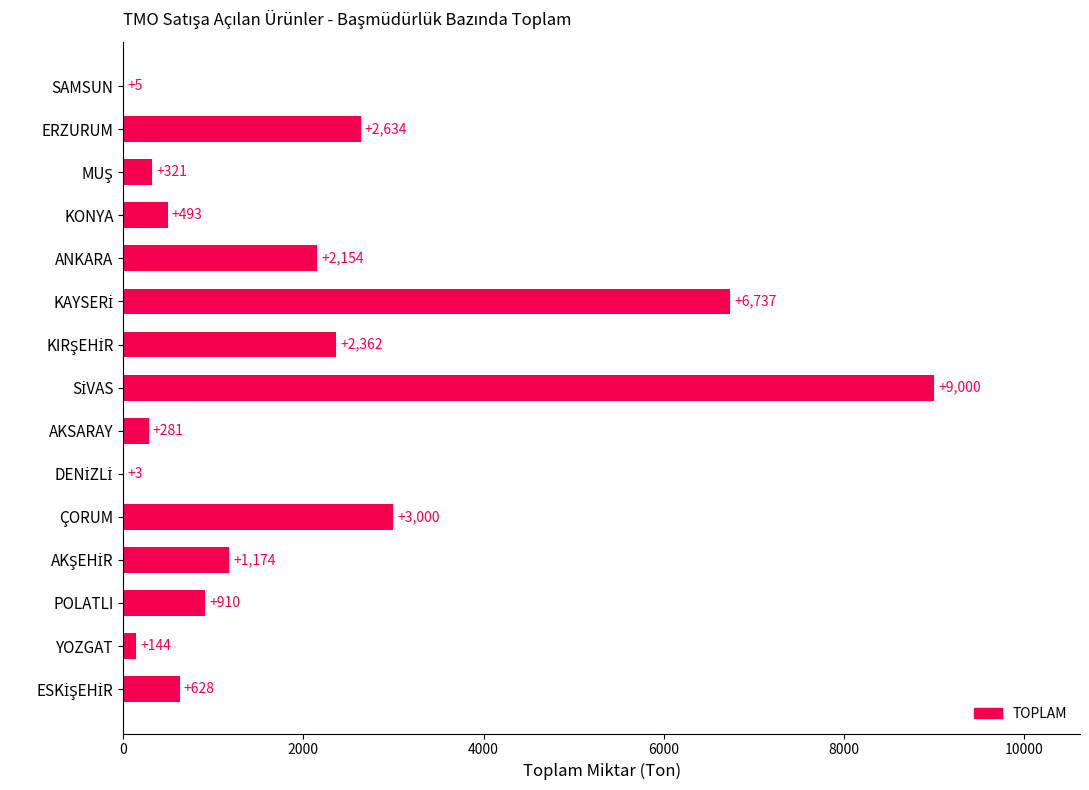

The value at KONYA is 493. True or false?

True